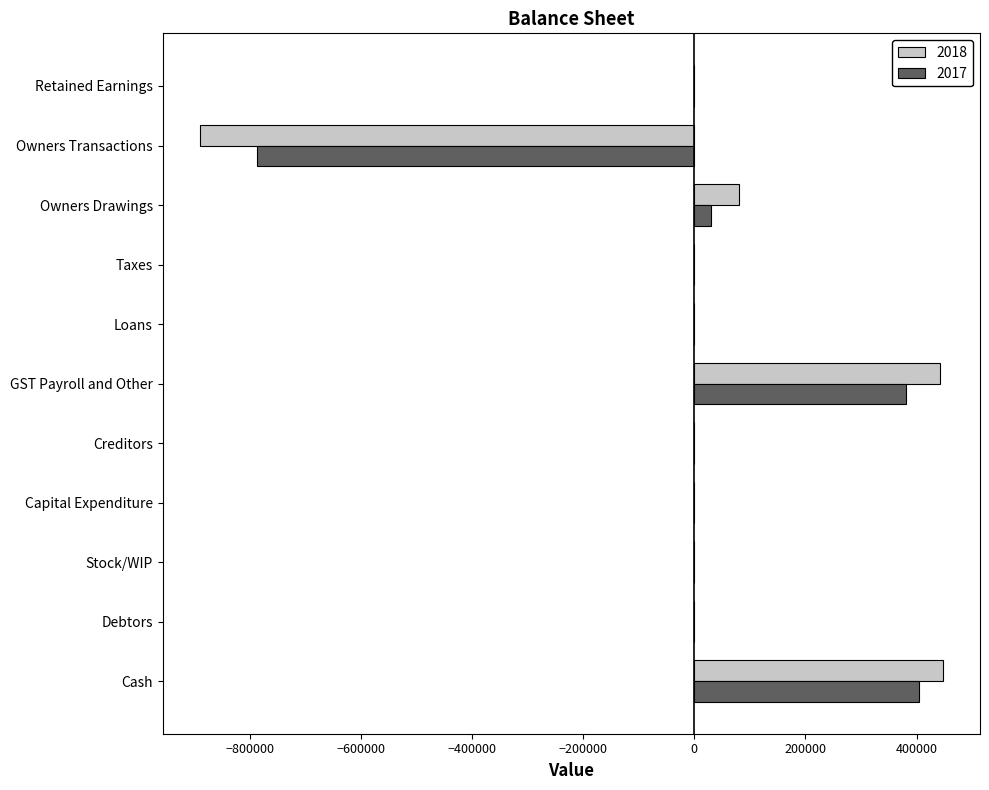

What is the highest value of the 2017 series?

405024.4